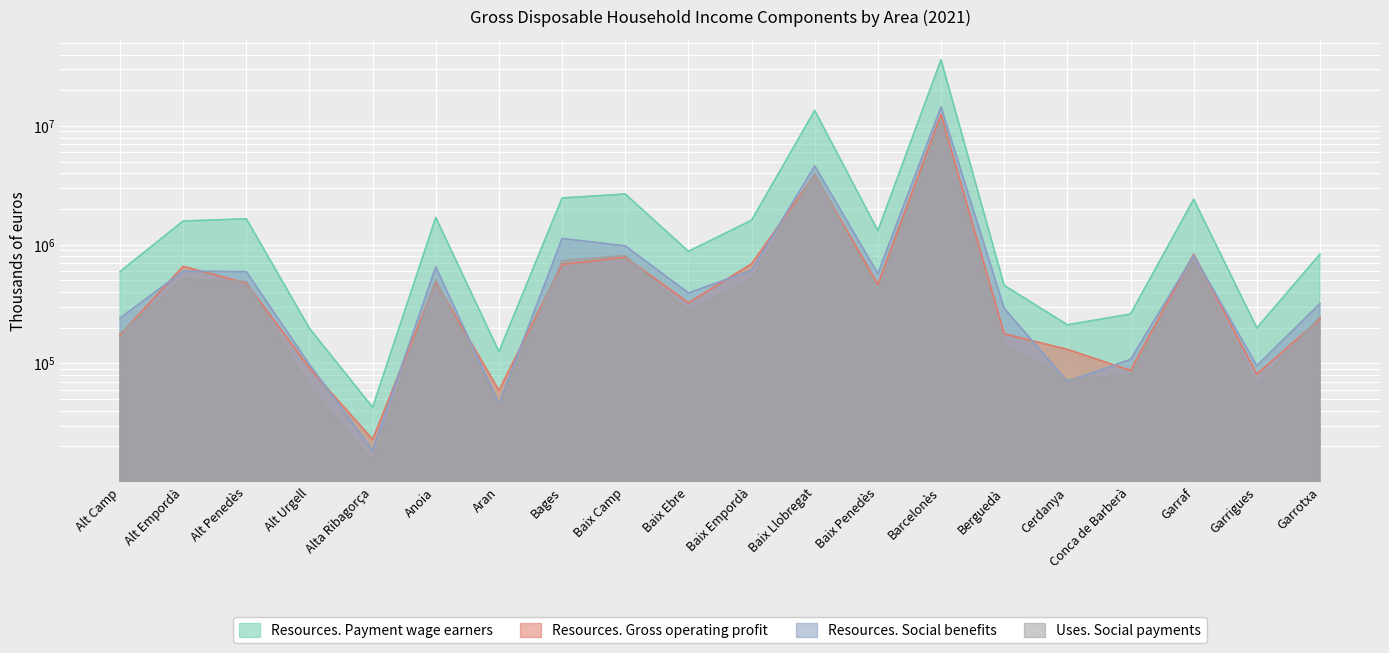

Which series has the largest total across all categories?

Resources. Payment wage earners